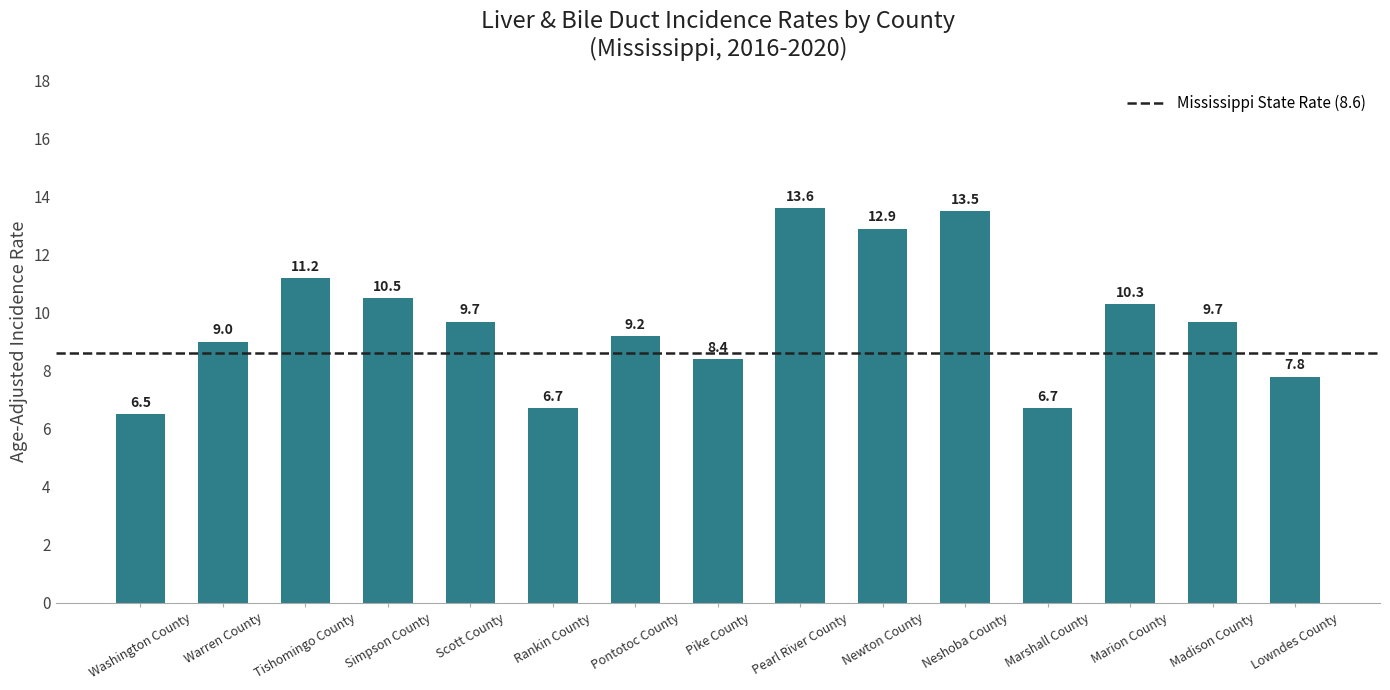

What is the approximate value at Simpson County?

10.5